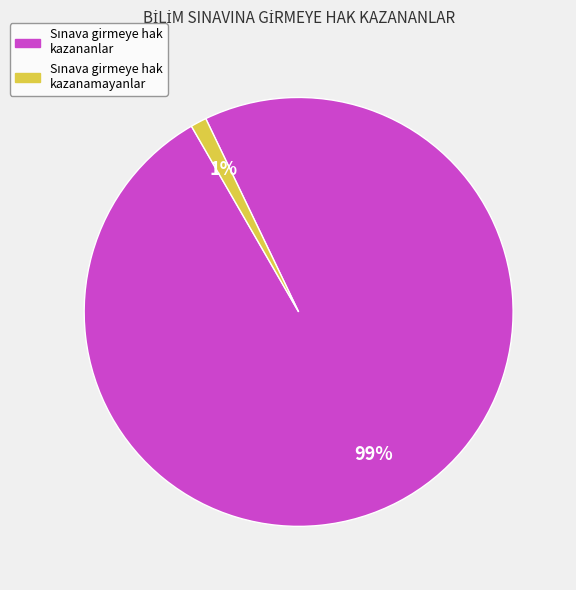

Is there any slice that represents more than half of the pie?

Yes